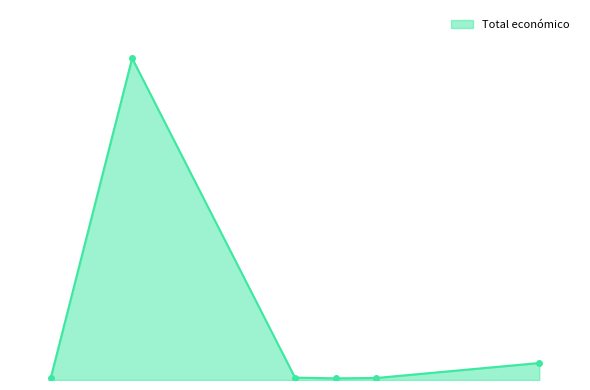

How many lines are shown in the chart?

1